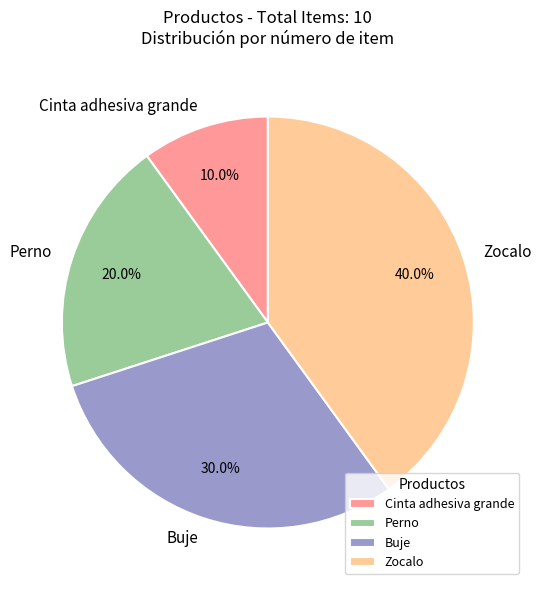

Is there any slice that represents more than half of the pie?

No